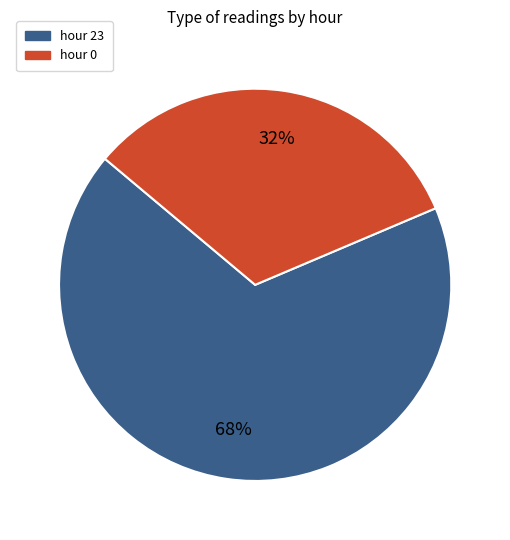

Approximately how many times larger is the value at hour 0 compared to hour 23?

0.5